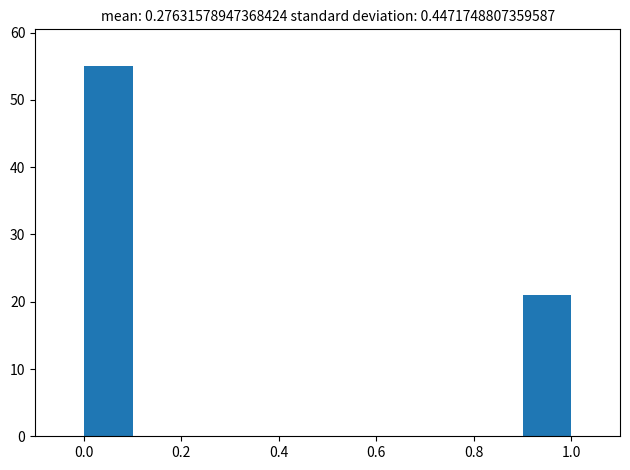

What is the height of the bar covering 0.9 to 1.0 on the x-axis? The values are not printed on the chart, so give them approximately, as read against the axis.

21